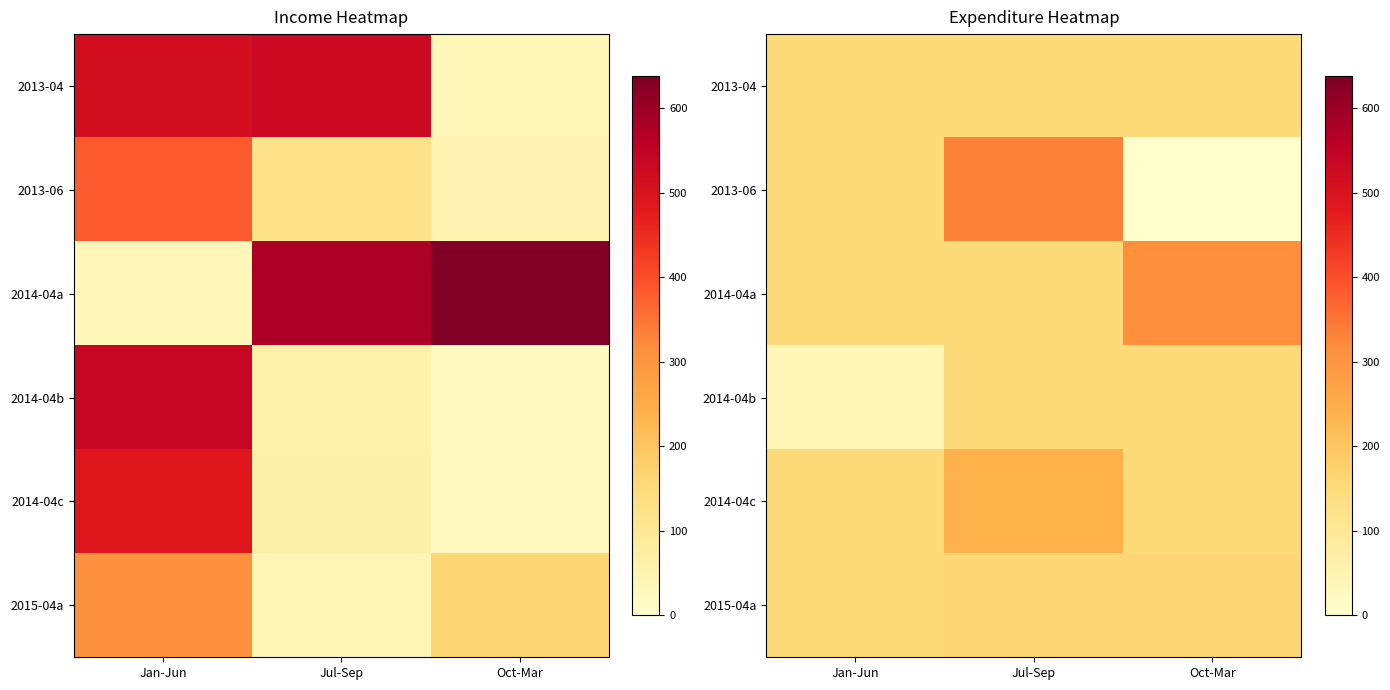

At how many categories does at least one series exceed 221?

2